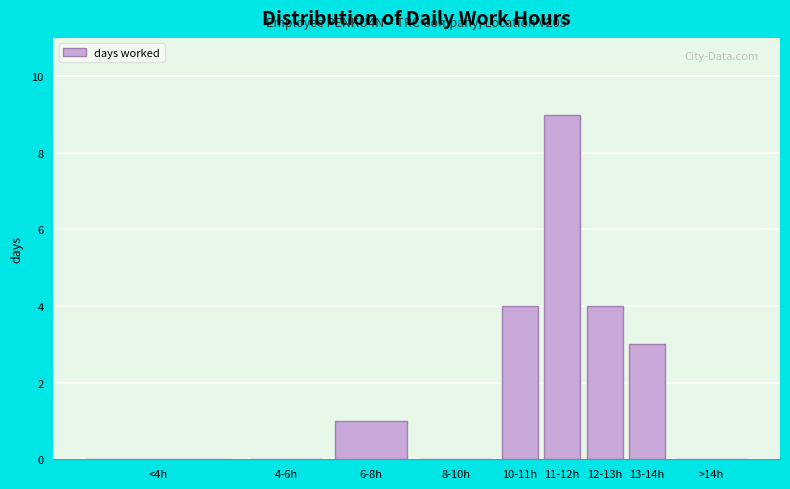

Reading left to right, list all the values displayed in this chart.

<4h=0	4-6h=0	6-8h=1	8-10h=0	10-11h=4	11-12h=9	12-13h=4	13-14h=3	>14h=0